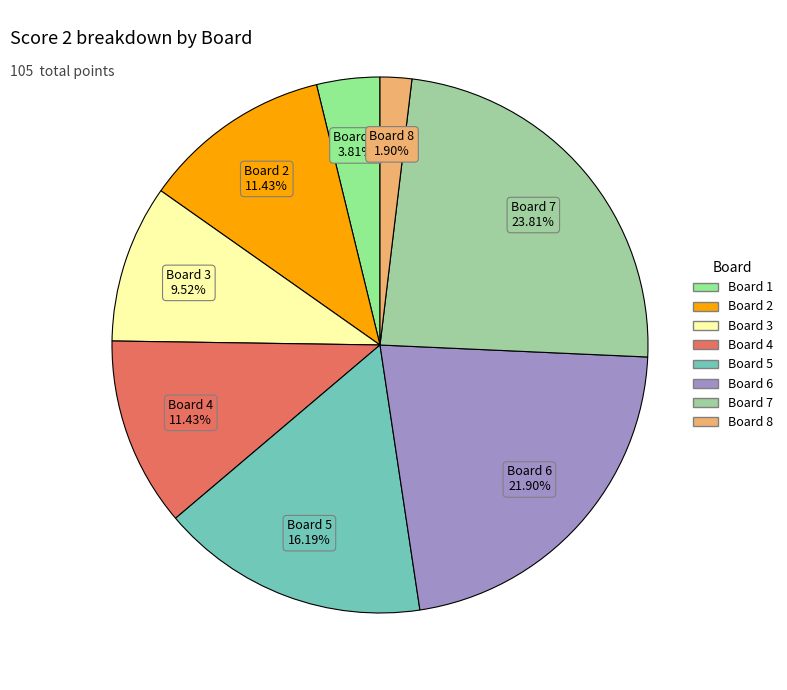

To the nearest percent, what is the difference between the Board 6 and Board 1 slice percentages?

18%